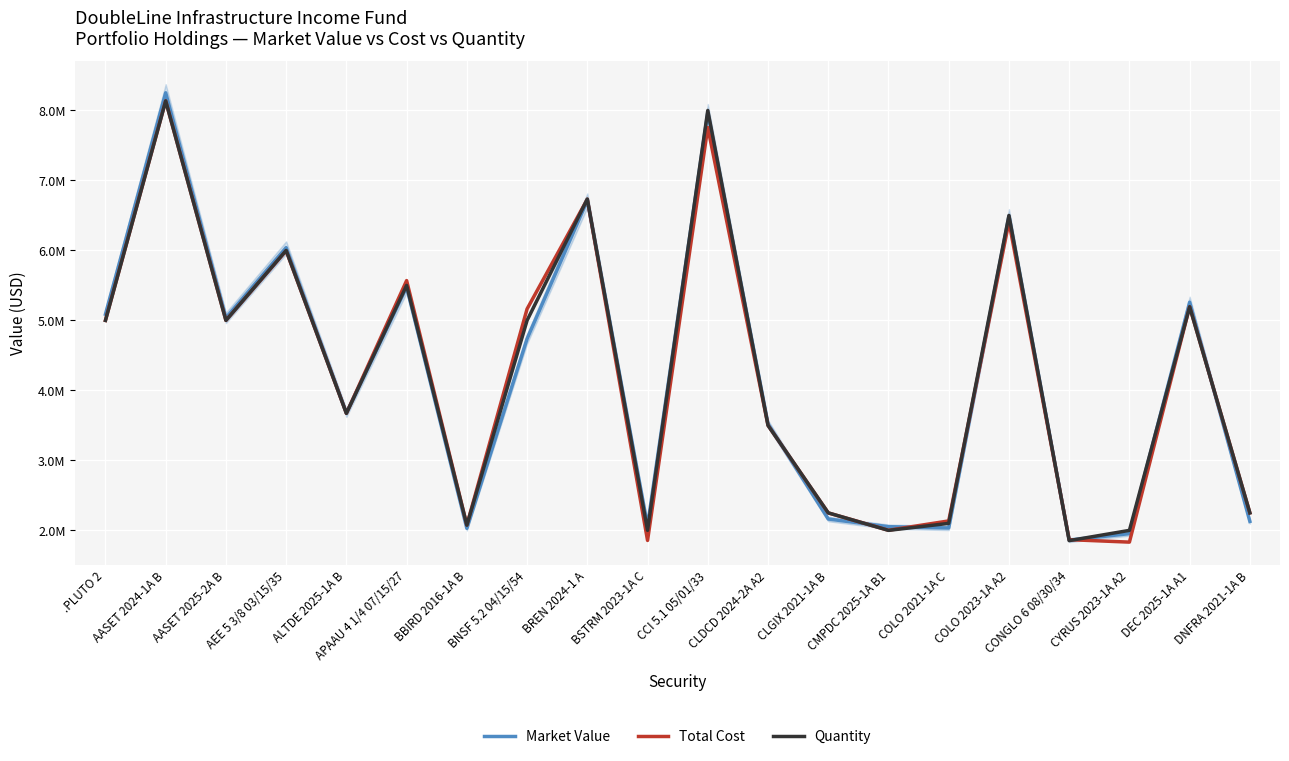

Which series has the largest total across all categories?

Quantity